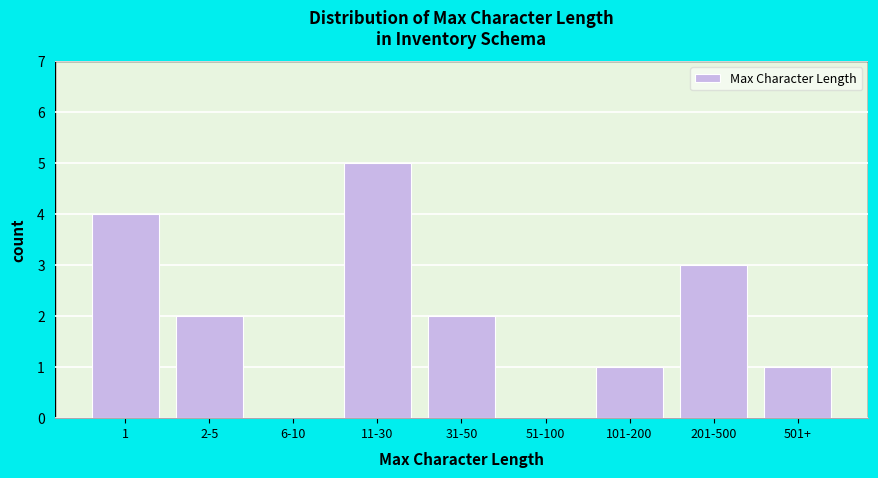

Reading right to left, transcribe all the data shown in this chart.

501+=1	201-500=3	101-200=1	51-100=0	31-50=2	11-30=5	6-10=0	2-5=2	1=4